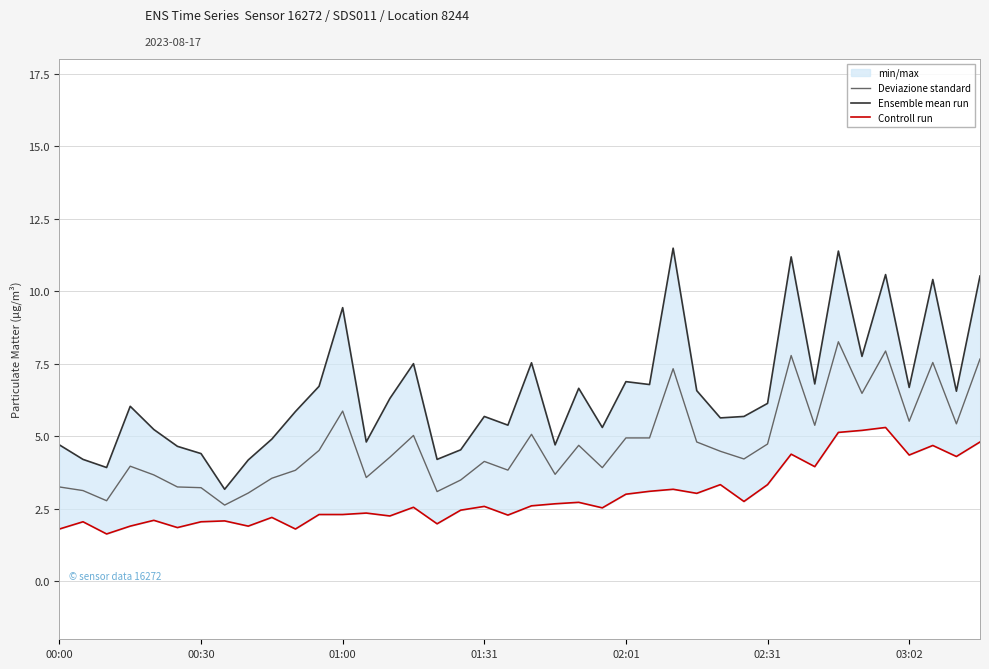

Where does the Deviazione standard series first go above 4?

11